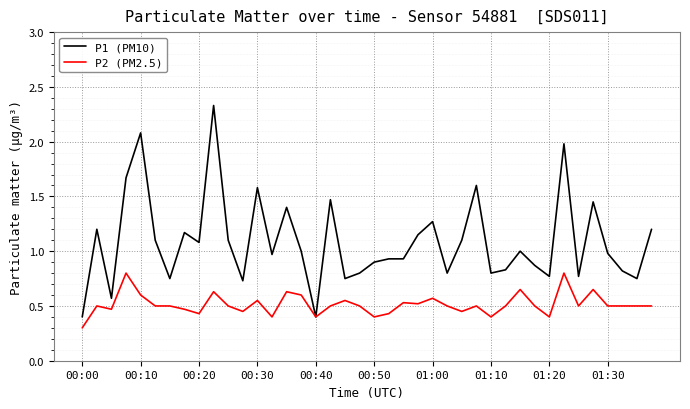

List the series in order of their overall mean, highest first.

P1 (PM10), P2 (PM2.5)